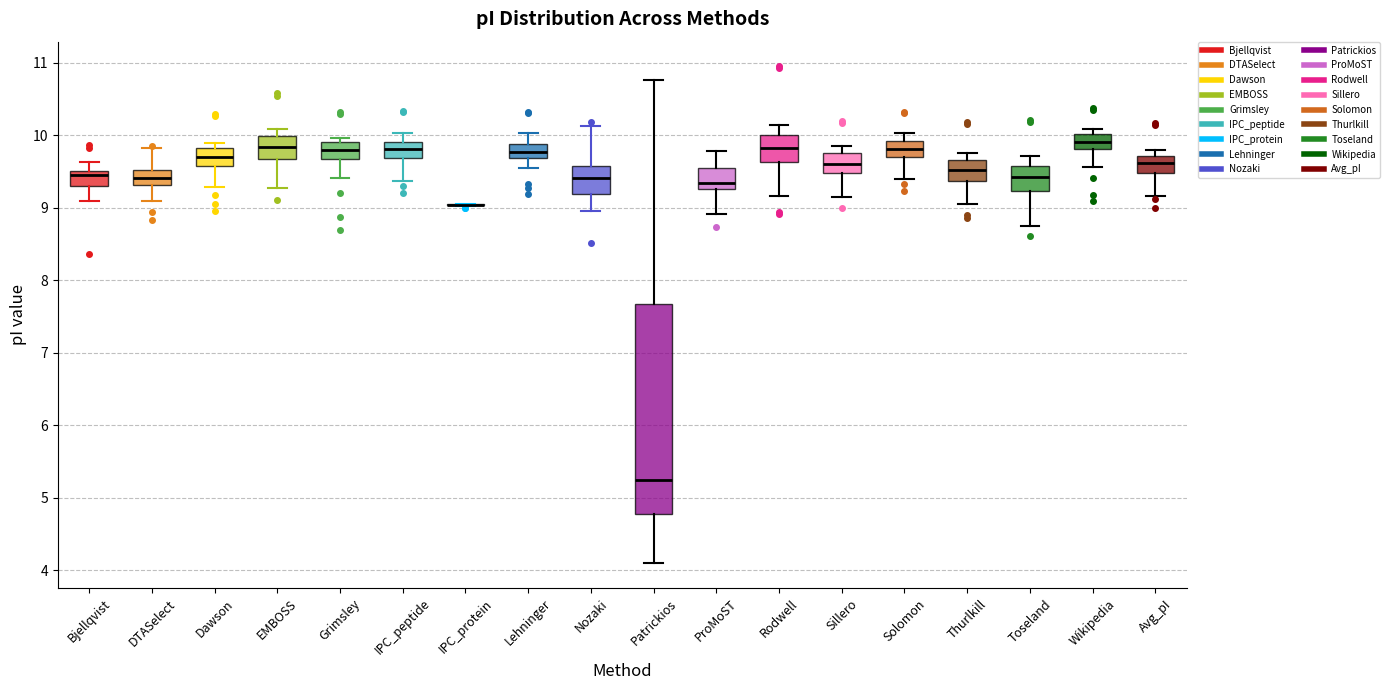

Where does the lower whisker of the box for Wikipedia end on the y-axis? The values are not printed on the chart, so give them approximately, as read against the axis.

9.6